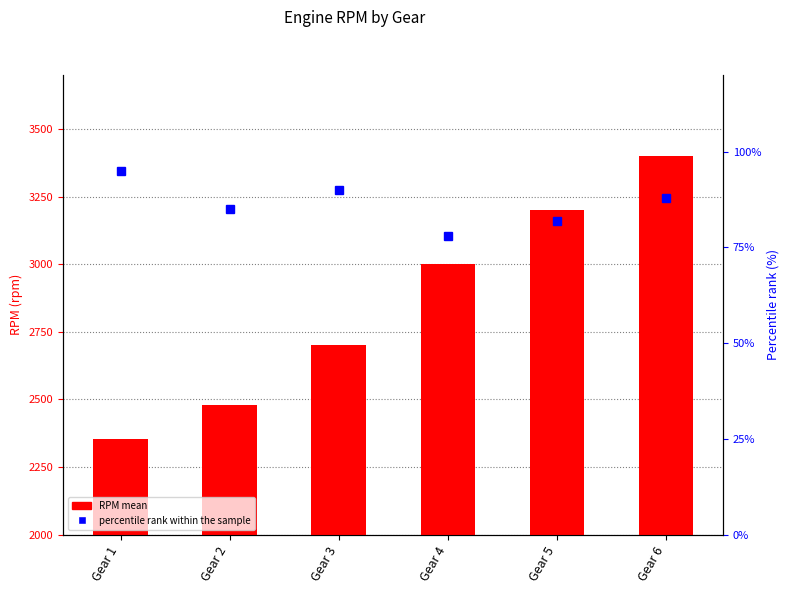

What is the spread (max minus min) of values at Gear 1?

2260